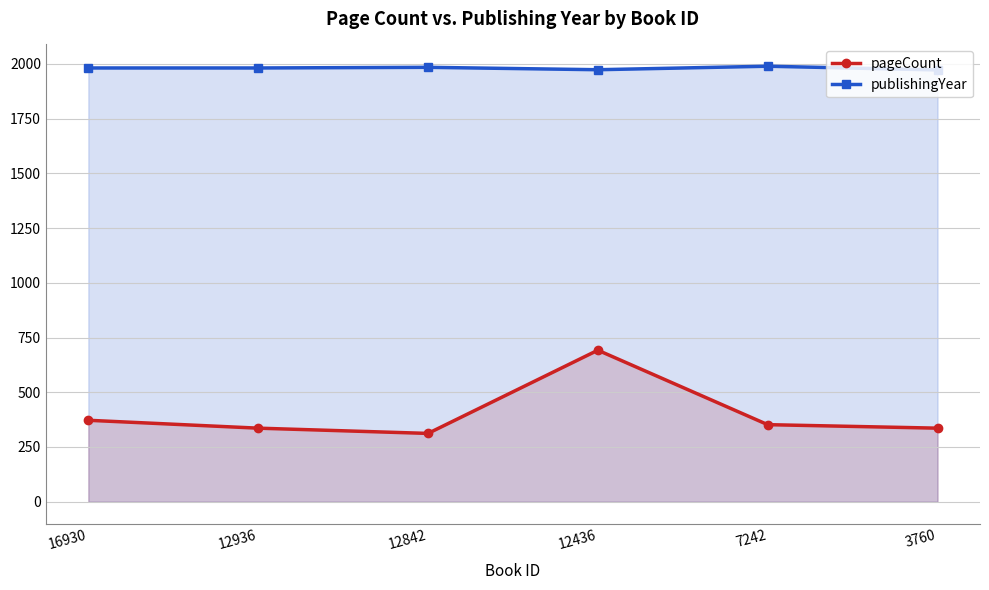

Is it true that publishingYear equals 1973 at 12436?

True